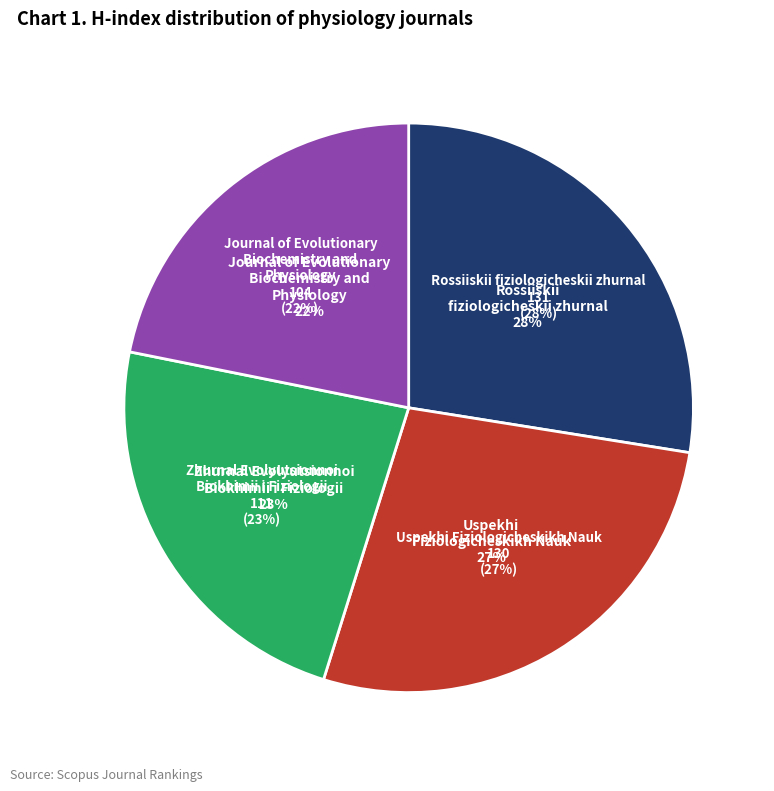

Which category has the smallest portion of the pie?

Journal of Evolutionary Biochemistry and Physiology